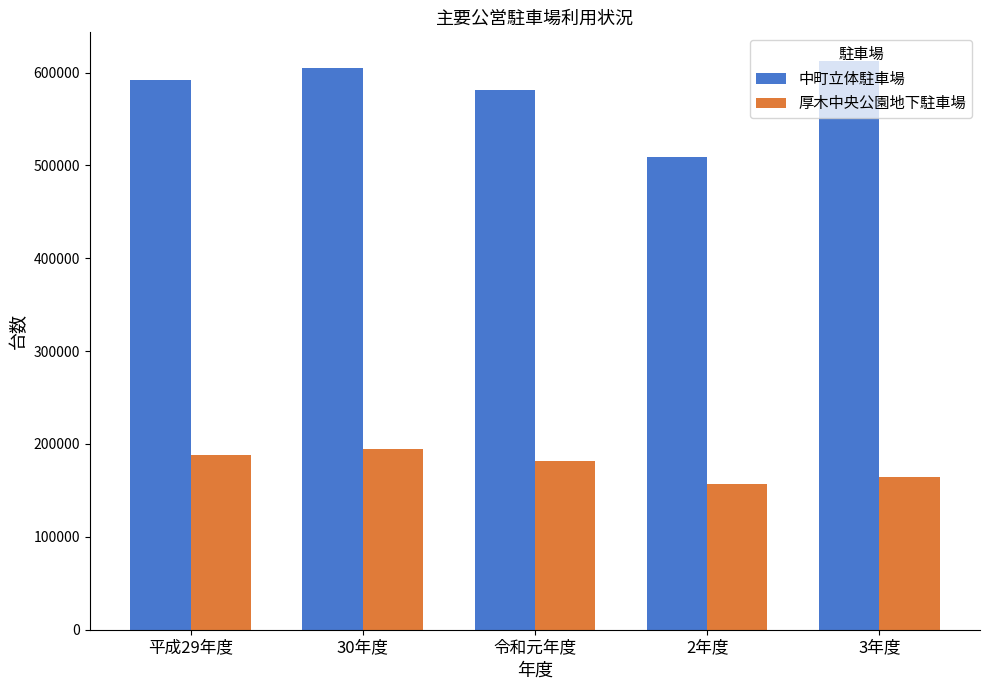

How many data points in 中町立体駐車場 are less than 591628?

2